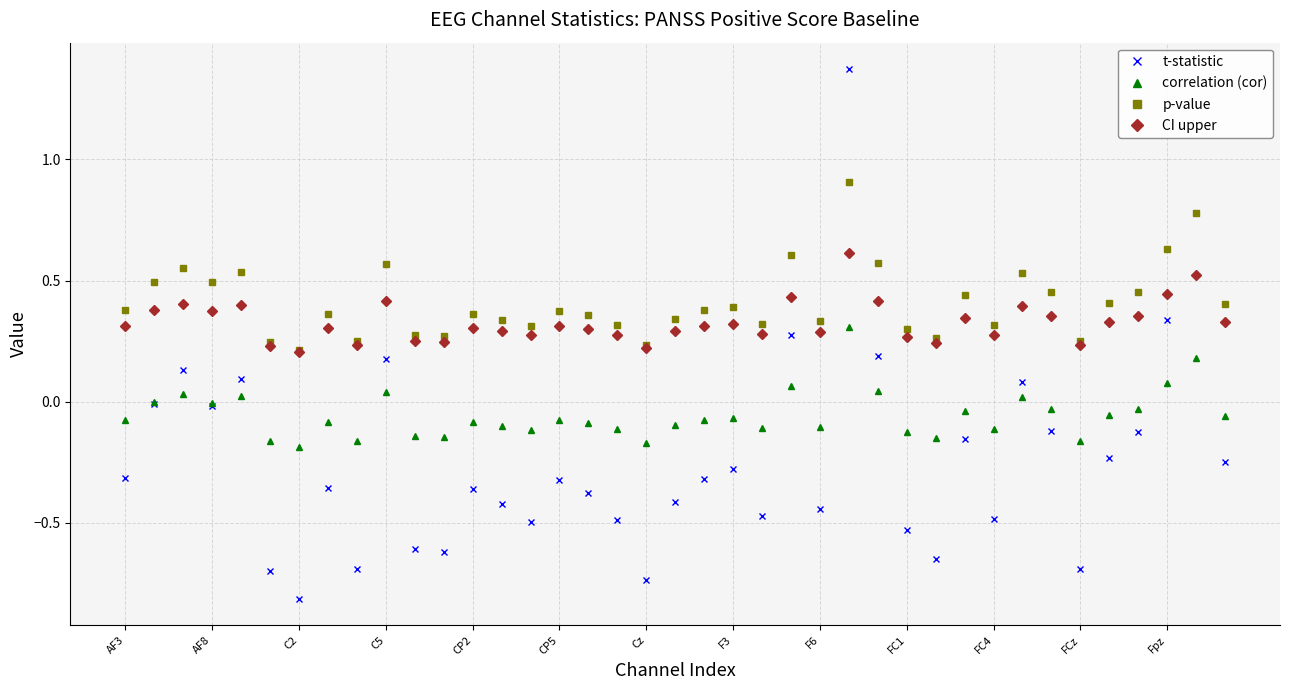

Which series has the widest spread of values?

t-statistic